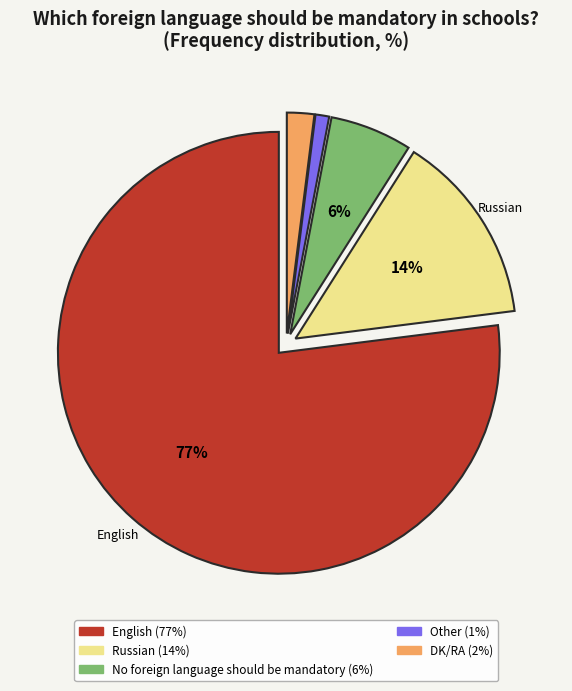

Is the sum of Other and DK/RA greater than half?

No